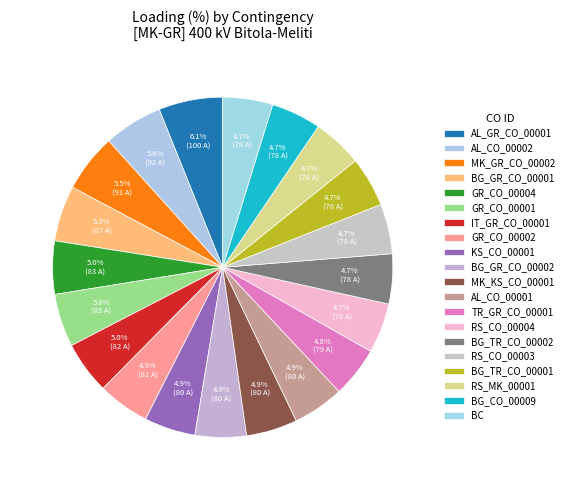

How many slices are in this pie chart?

20